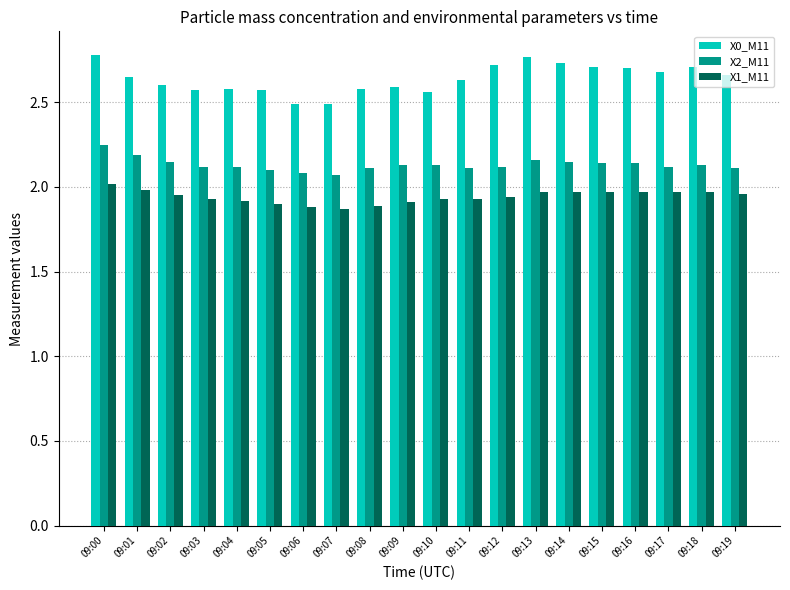

Which category has the highest value in the X2_M11 series?

09:00